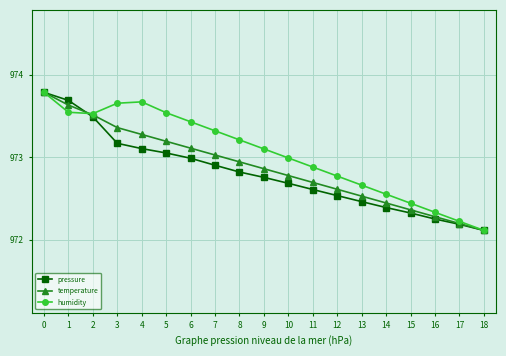

What is the difference between the humidity values at 2 and 4?

0.1